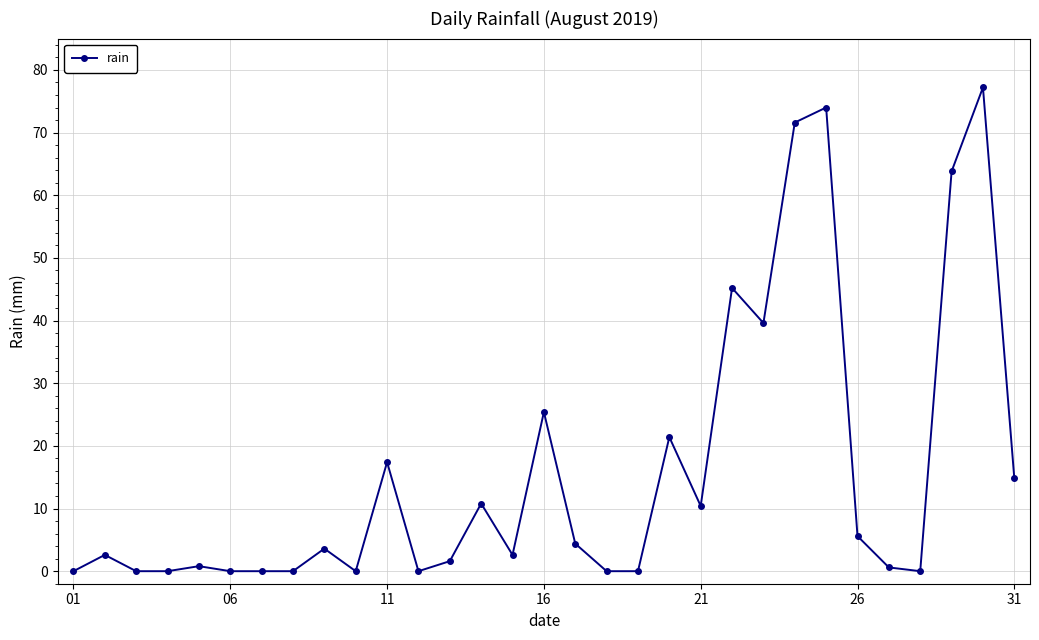

What is the greatest value displayed?

77.2